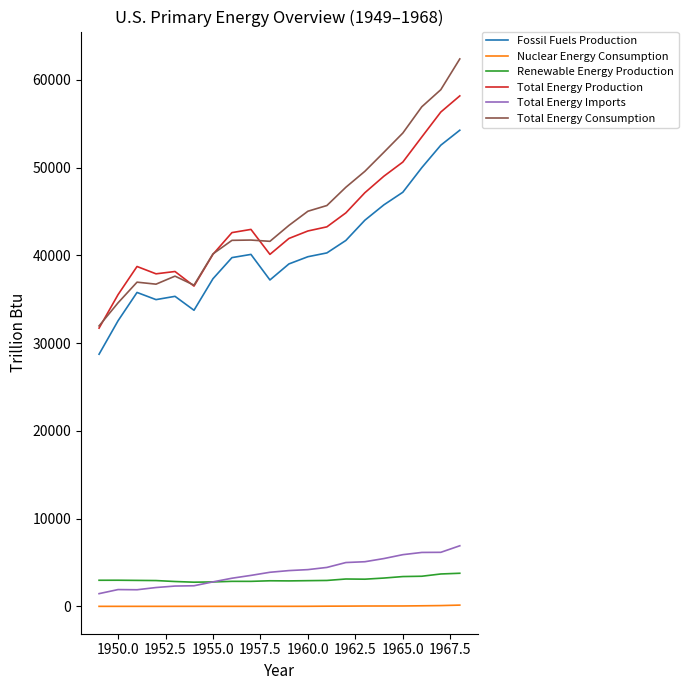

True or false: Total Energy Imports and Total Energy Production intersect in this chart.

False